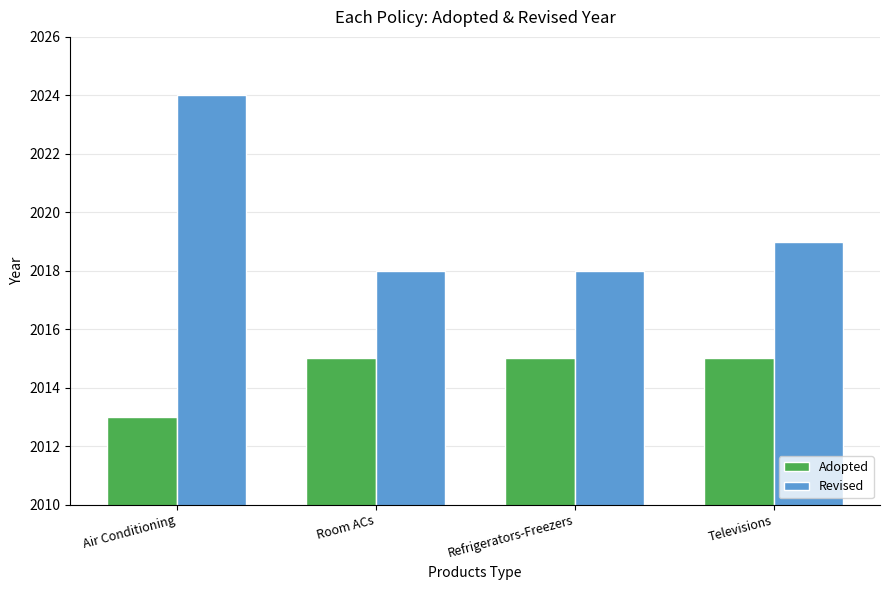

Reading left to right, extract all data points from this chart.

Adopted: Air Conditioning=2013	Room ACs=2015	Refrigerators-Freezers=2015	Televisions=2015
Revised: Air Conditioning=2024	Room ACs=2018	Refrigerators-Freezers=2018	Televisions=2019